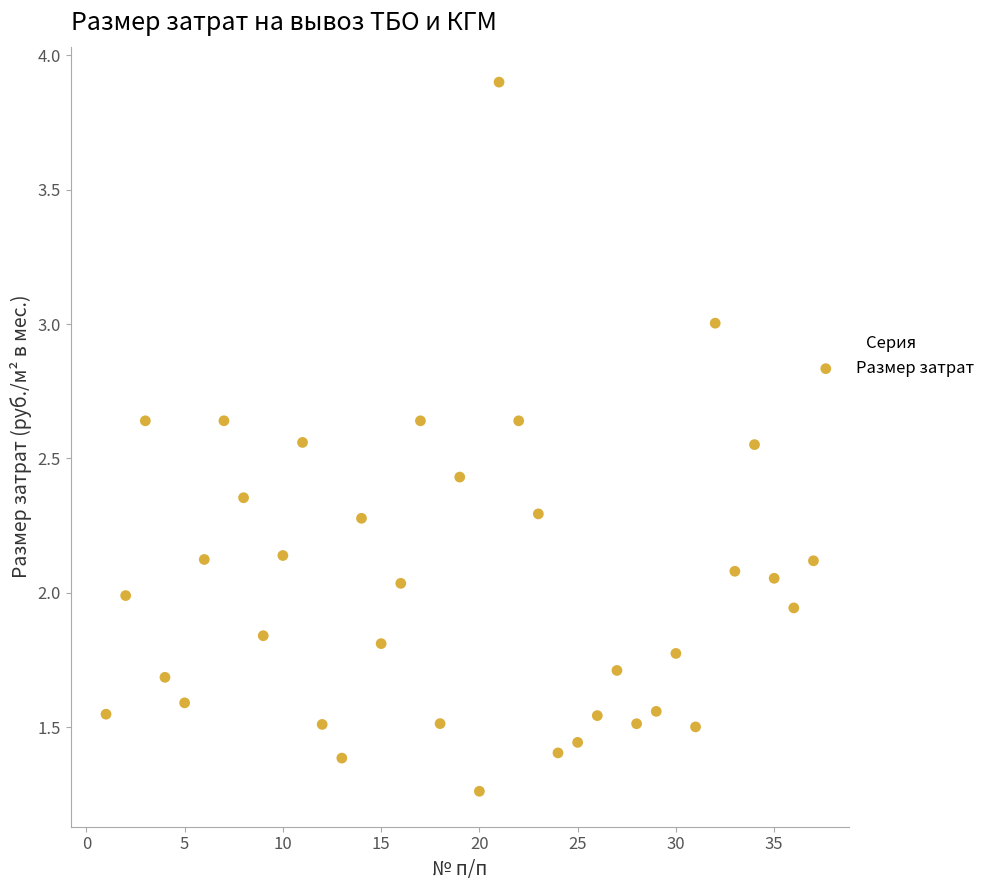

Count the number of points in this scatter plot.

37